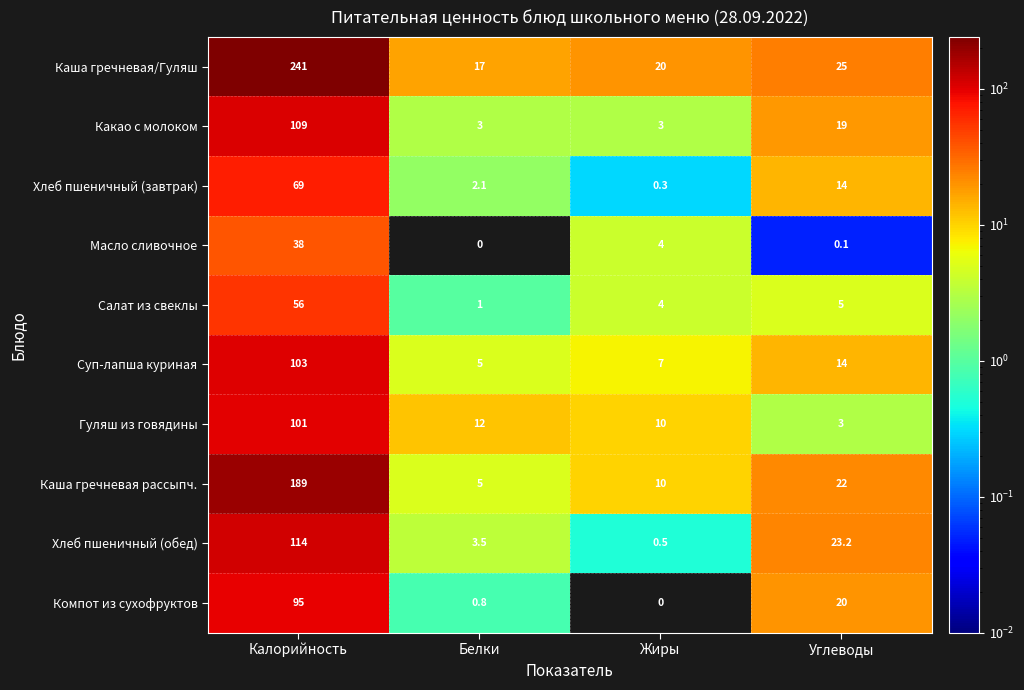

True or false: Салат из свеклы has a value of 7.9 at Углеводы.

False